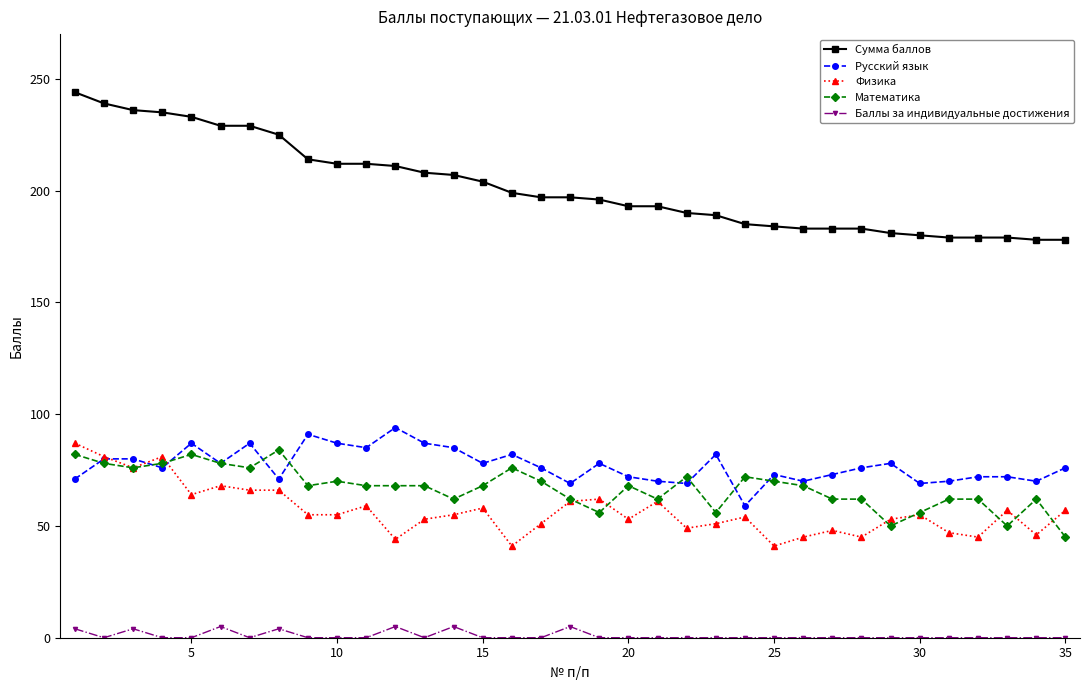

True or false: Математика has more than 1 interior local peaks.

True